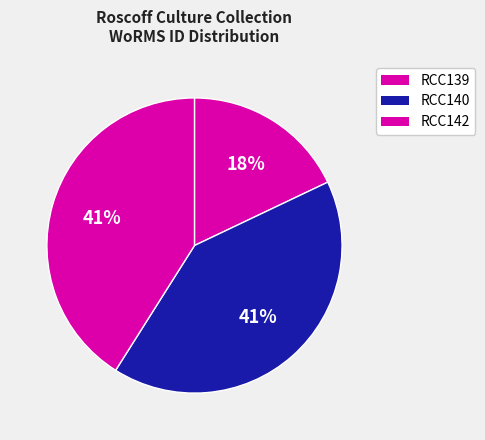

Does RCC140 represent more than half of the total?

No